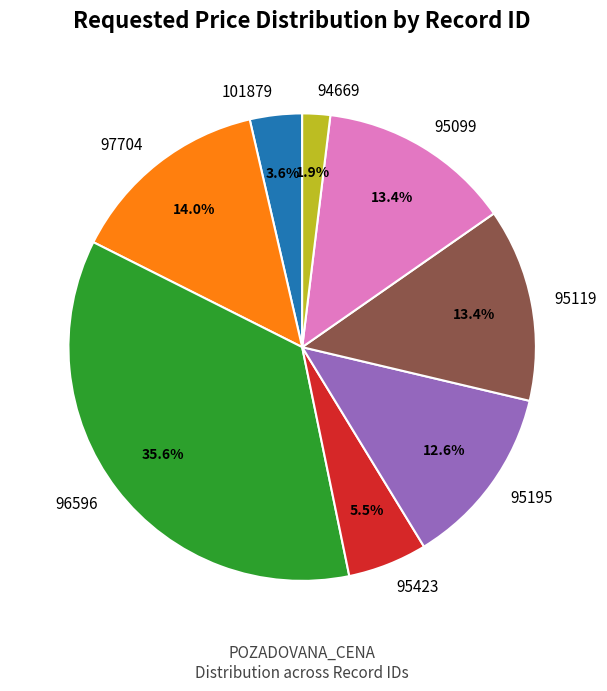

The 96596 slice represents 48% of the pie. True or false?

False